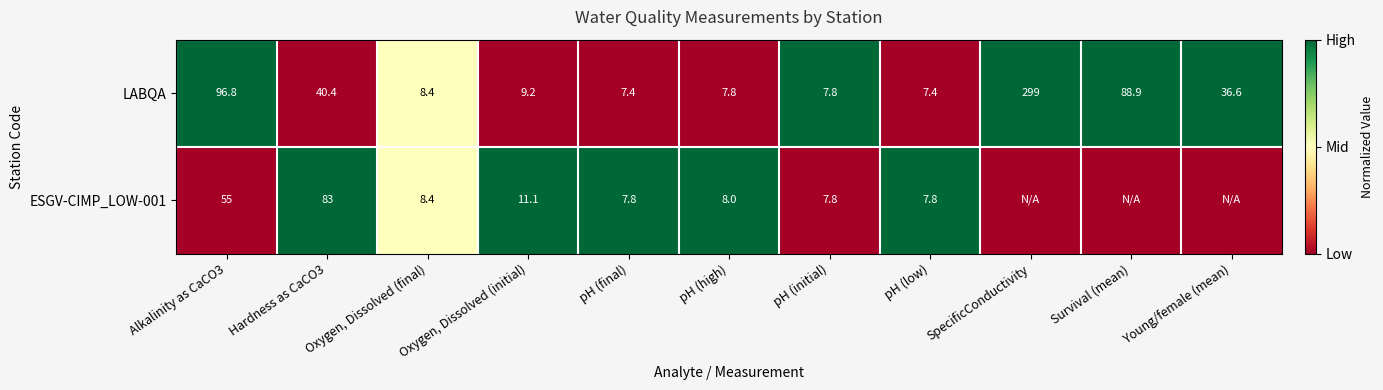

At which label is LABQA closest to 153?

Alkalinity as CaCO3